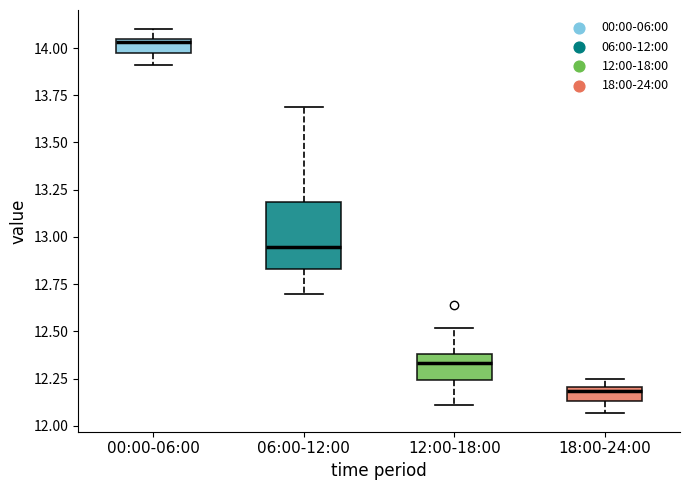

Comparing the boxes themselves (not the whiskers), which one is the tallest?

06:00-12:00